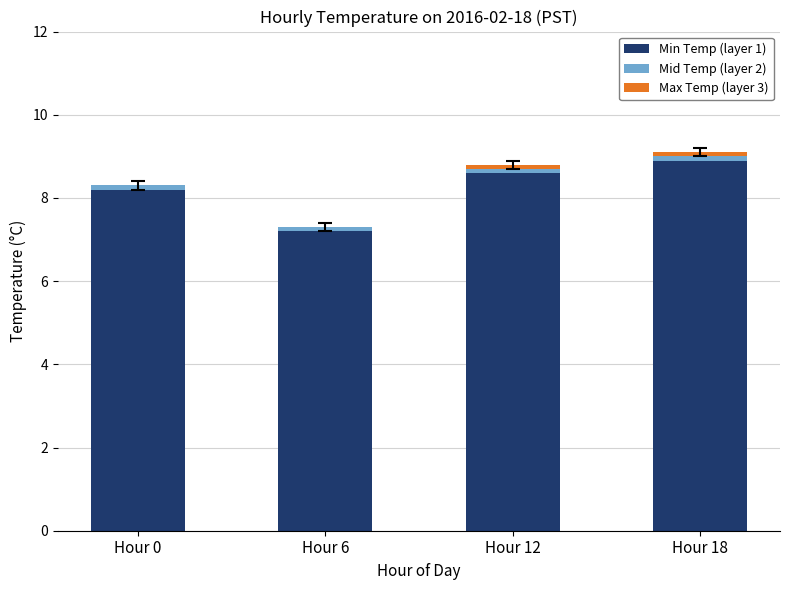

Which category has the highest value in the Min Temp (layer 1) series?

Hour 18